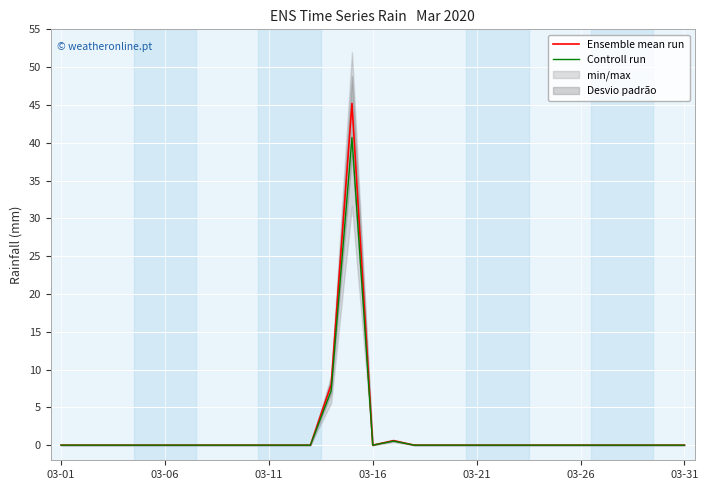

At how many categories does at least one series exceed 31?

1